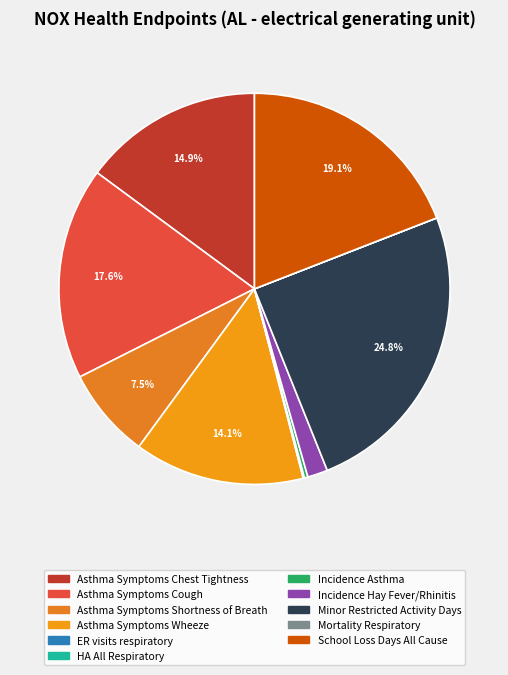

Is it true that Mortality Respiratory is 1% of the pie?

False